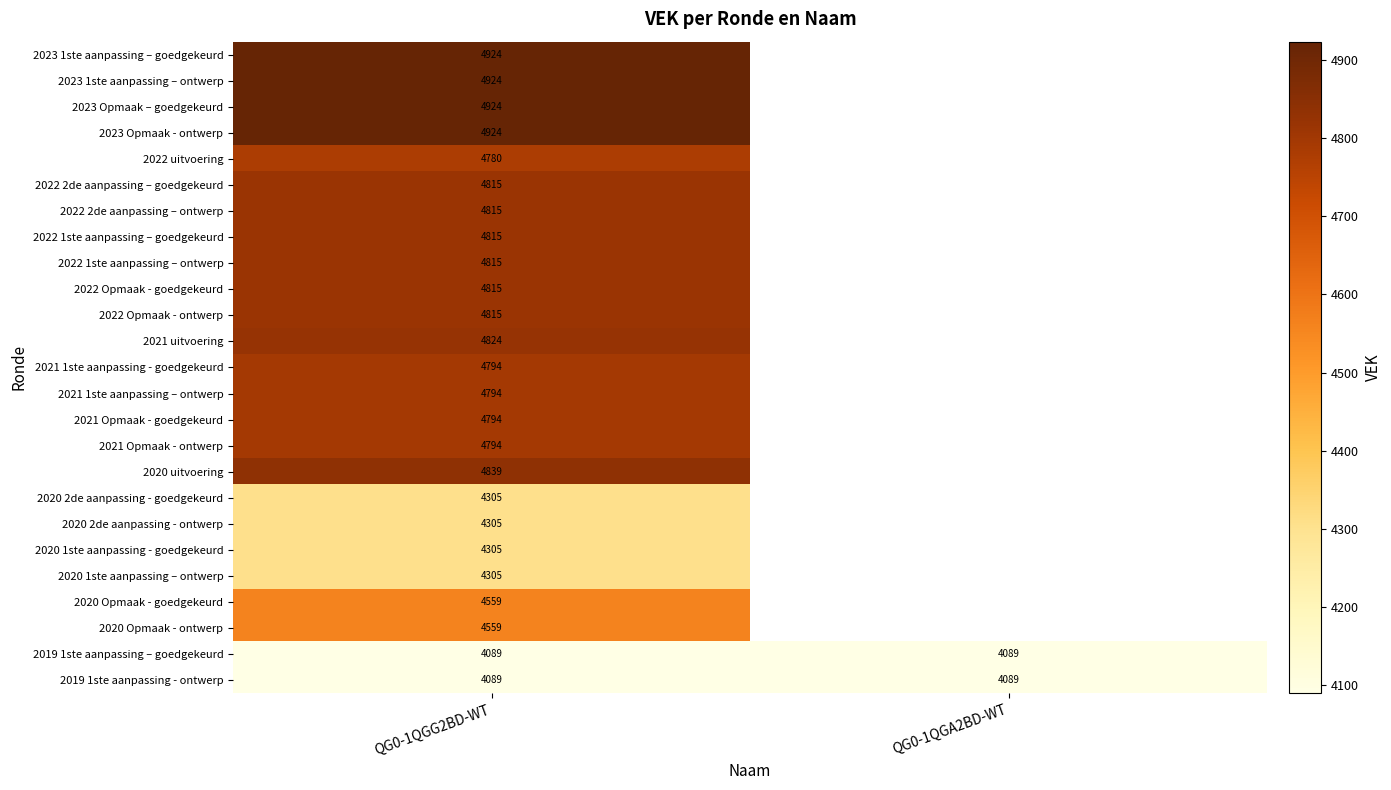

What is the spread (max minus min) of values at QG0-1QGG2BD-WT?

835